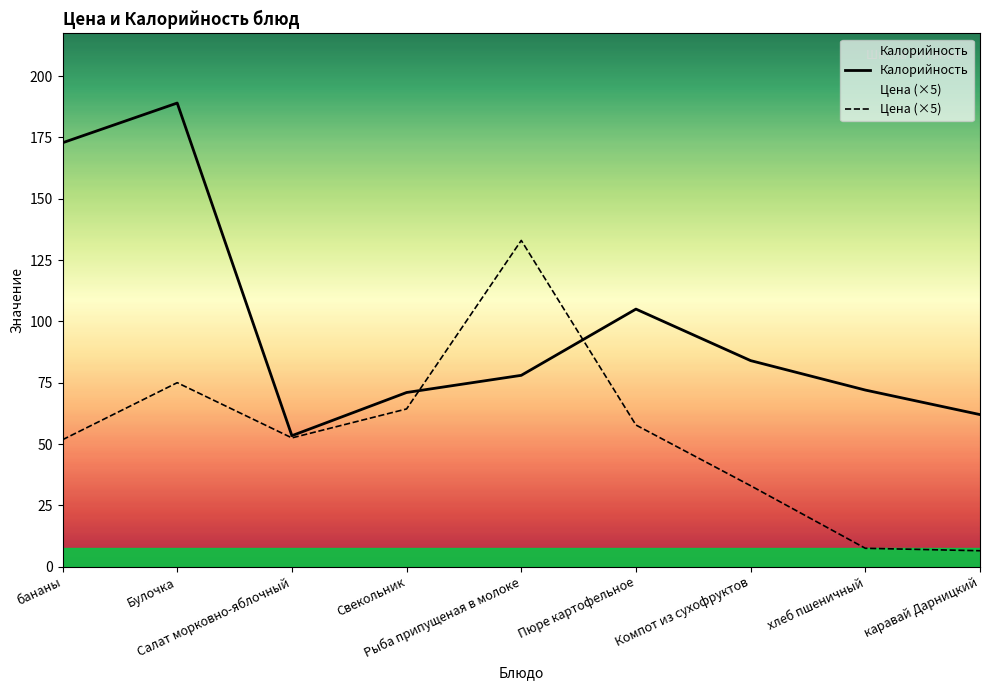

What is the average value of the Цена series?

53.5